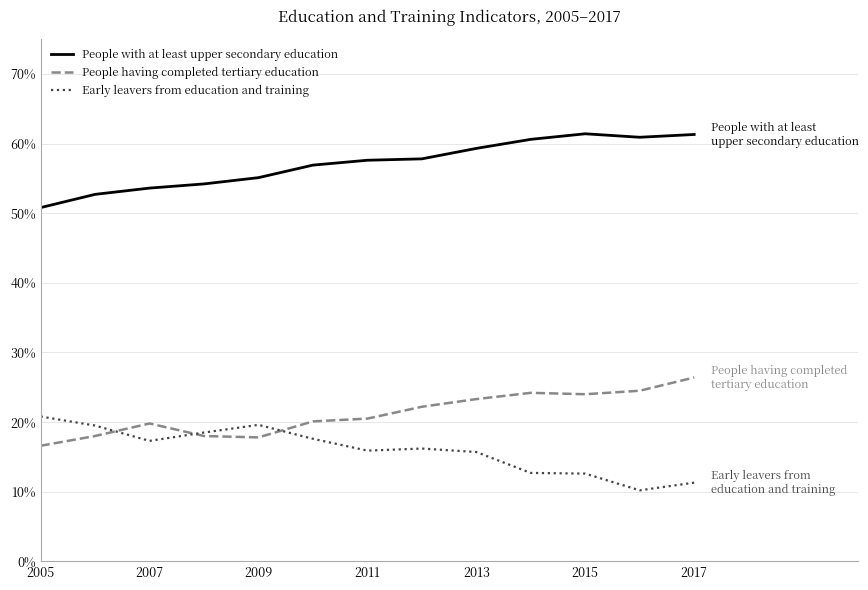

What is the minimum value for Early leavers from education and training?

10.2